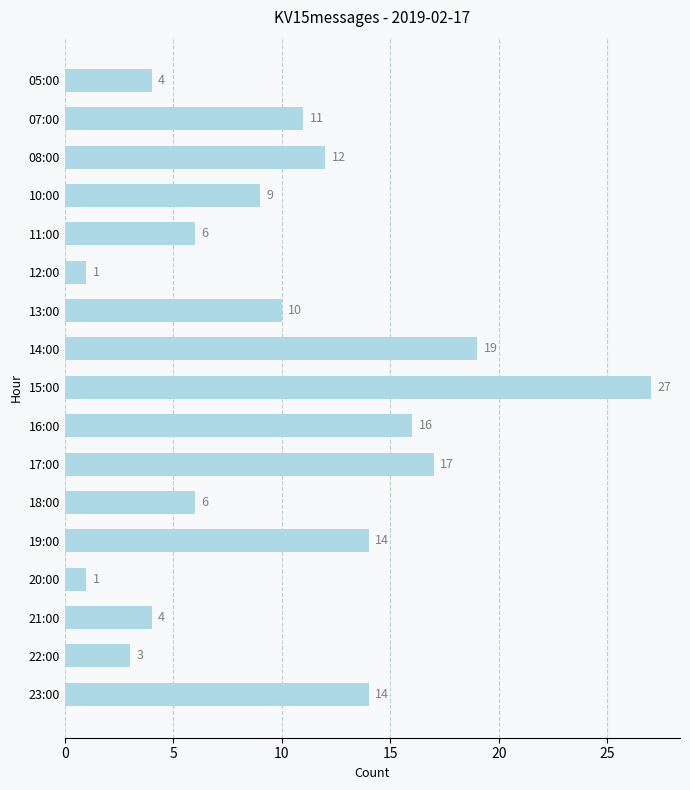

Does the chart contain stacked bars?

No